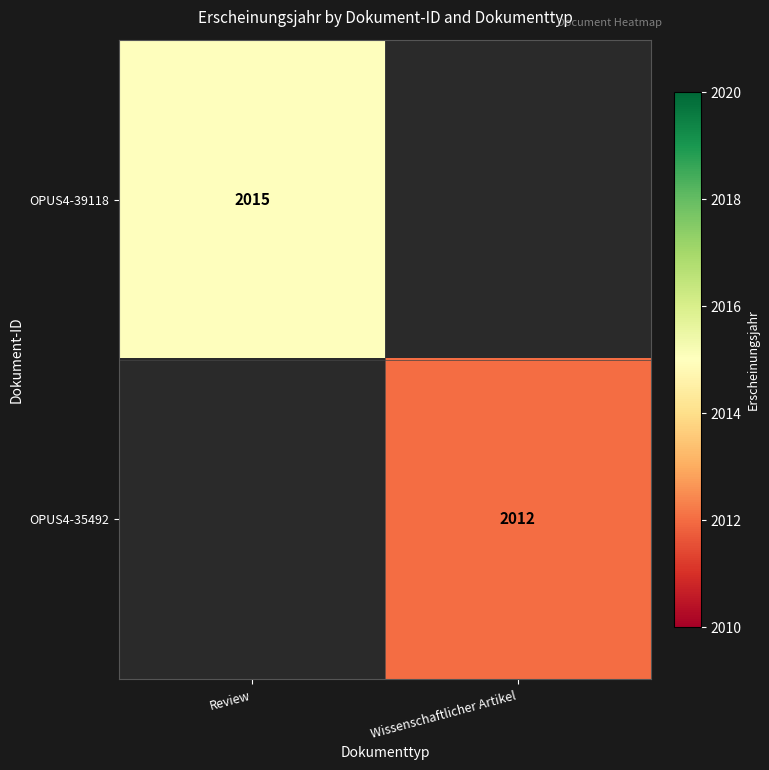

The OPUS4-35492 series shows 2975 at Wissenschaftlicher Artikel. True or false?

False